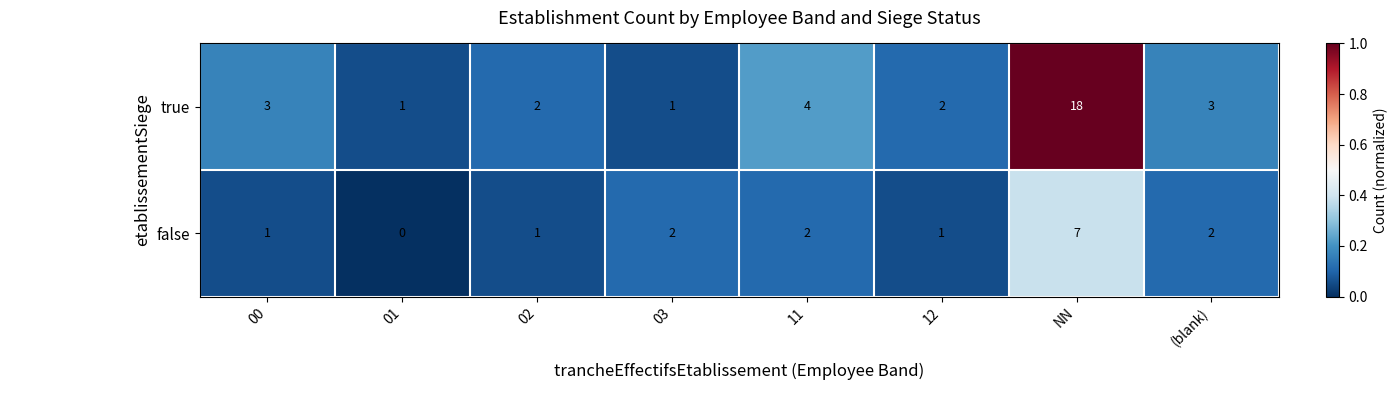

Rank the series by their maximum value, from lowest to highest.

false, true